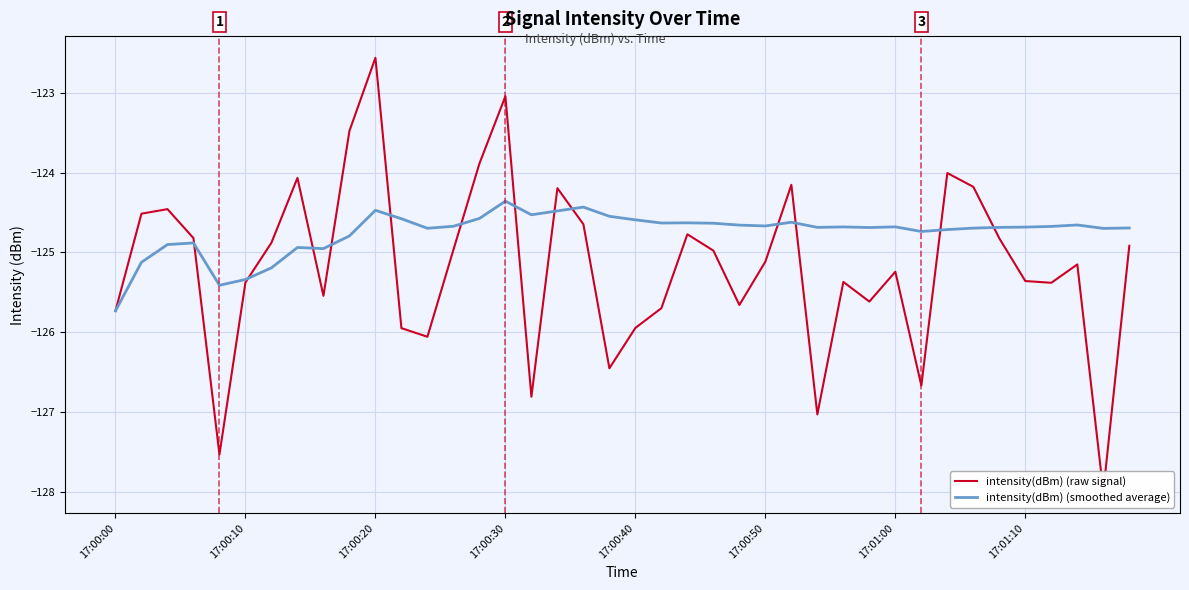

Is it true that intensity(dBm) (smoothed average) equals -173.5 at 17:00:50?

False